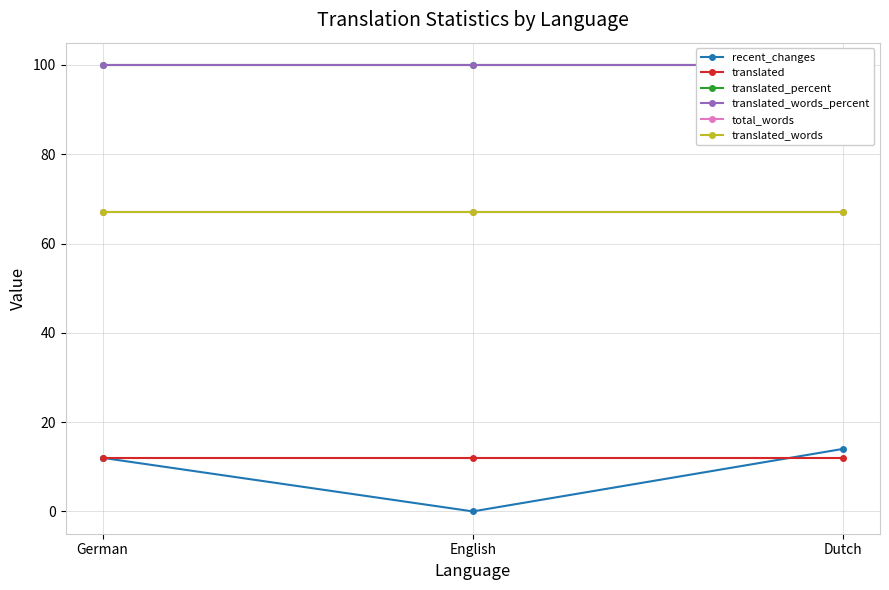

Rank the series at German from lowest to highest value.

recent_changes, translated, total_words, translated_words, translated_percent, translated_words_percent